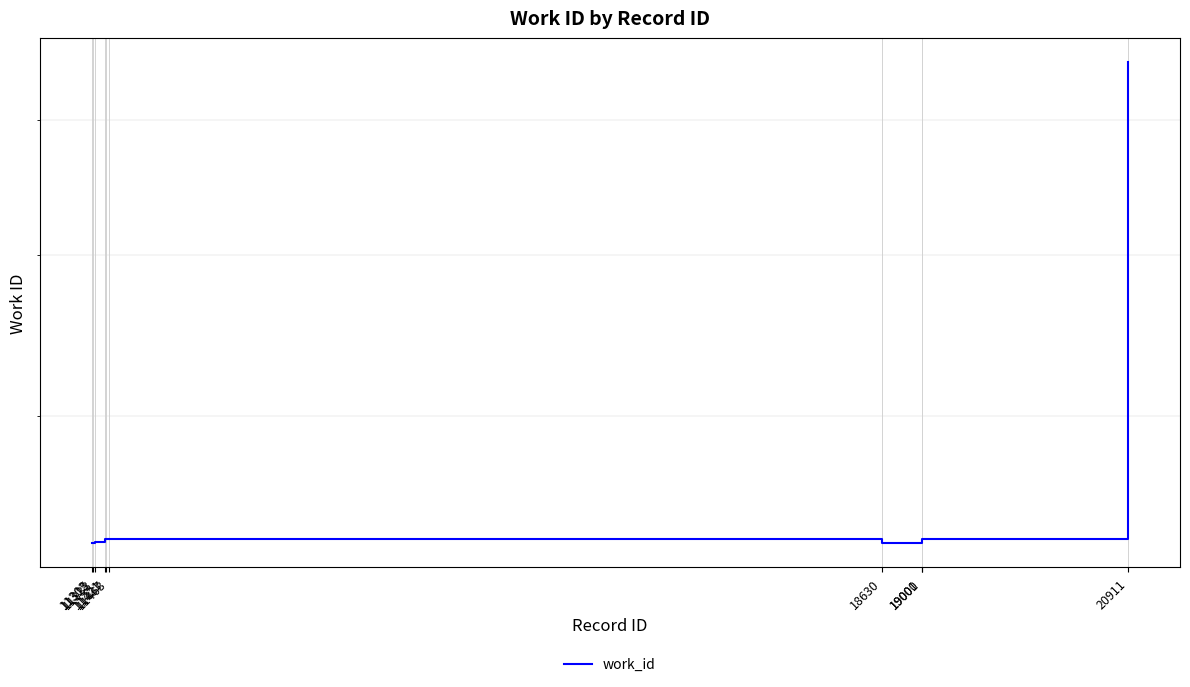

True or false: the data has more than 1 interior local peaks.

False